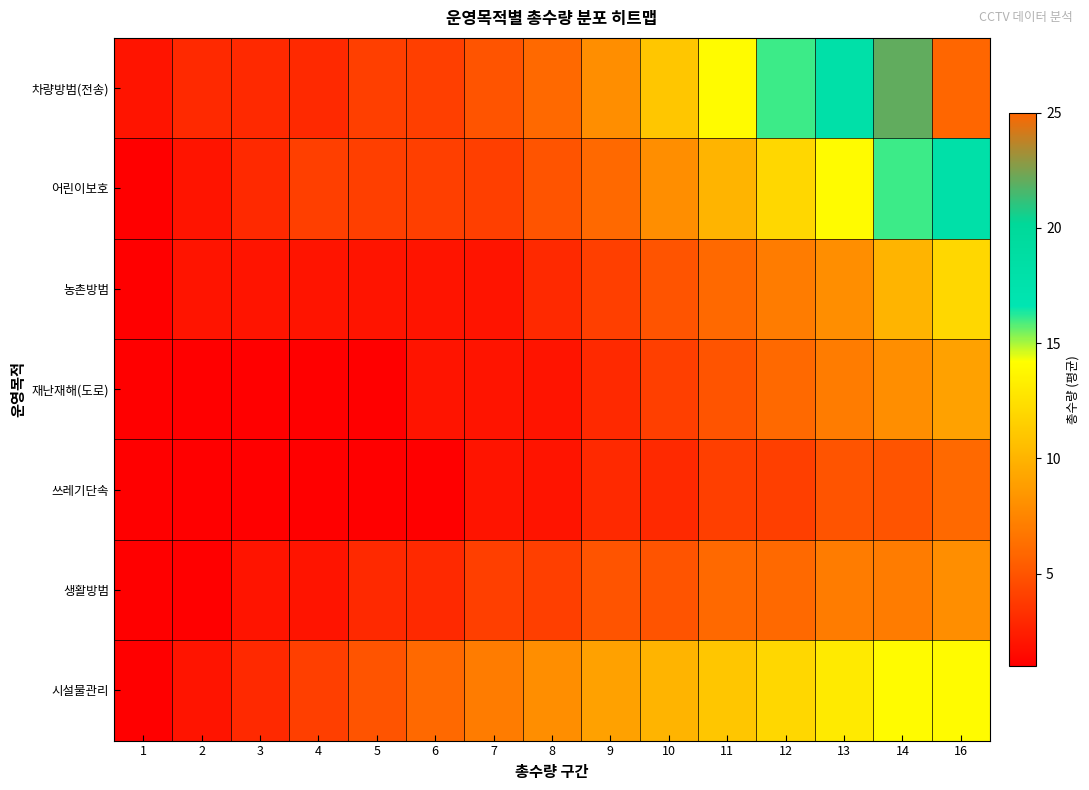

Rank the series by their maximum value, from highest to lowest.

차량방범(전송), 어린이보호, 시설물관리, 농촌방범, 재난재해(도로), 생활방범, 쓰레기단속